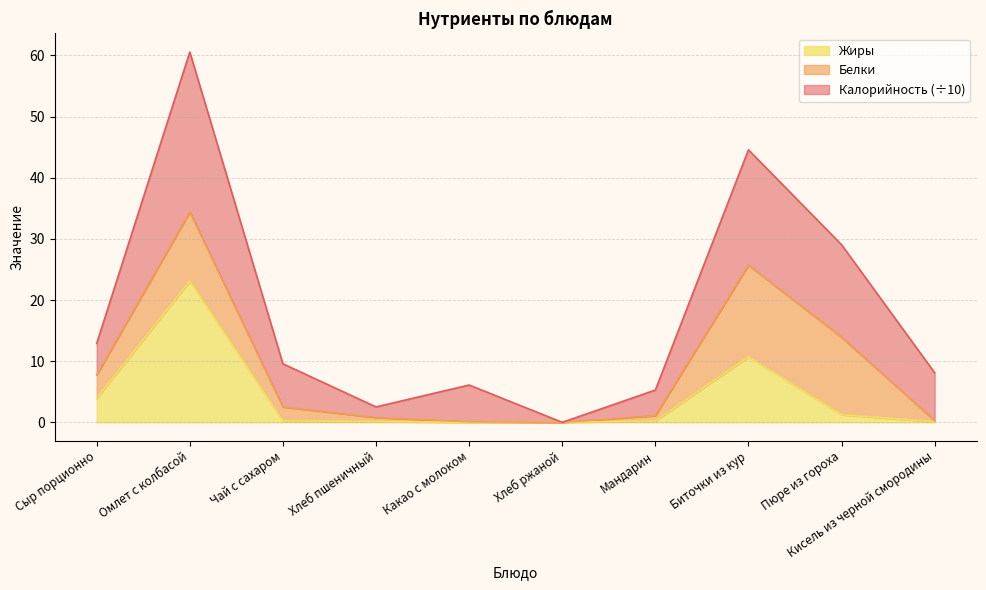

What is the sum of the Жиры values at Мандарин and Кисель из черной смородины?

0.3